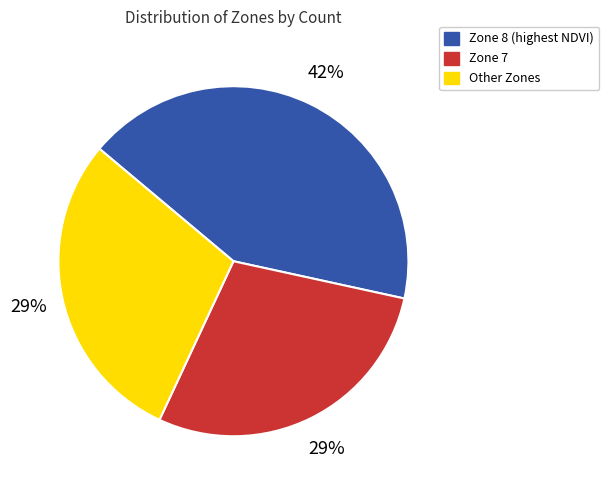

Is there any slice that represents more than half of the pie?

No